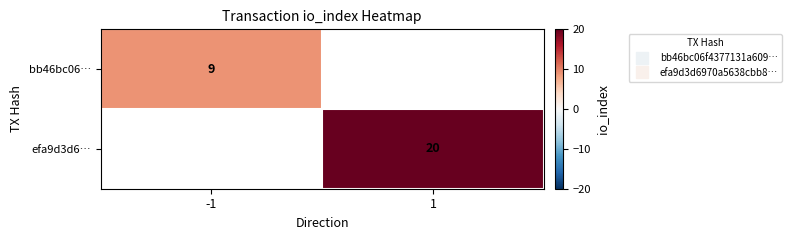

Count the number of data series in this chart.

2